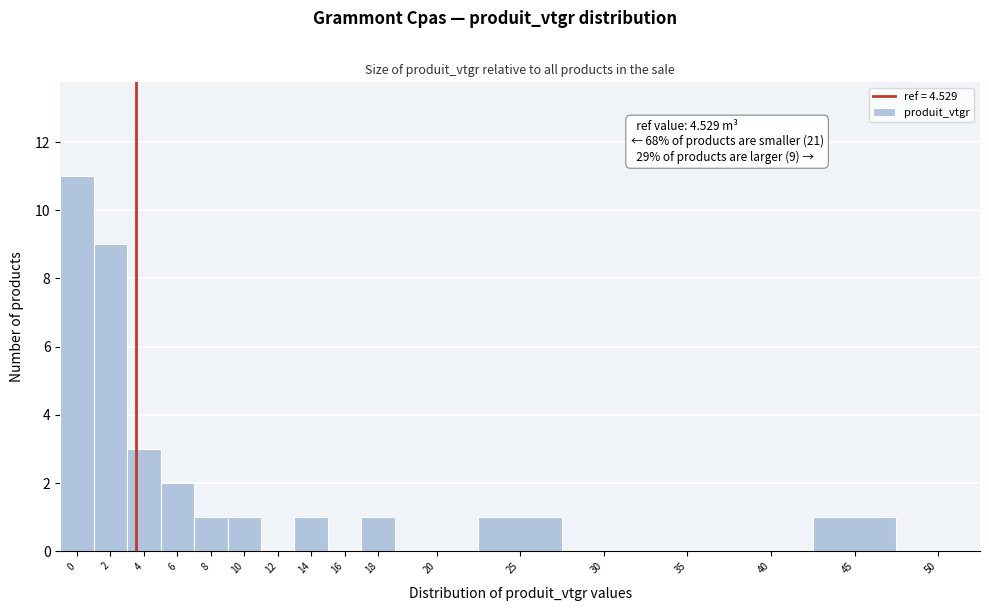

Reading right to left, transcribe all the data shown in this chart.

50=0	45=1	40=0	35=0	30=0	25=1	20=0	18=1	16=0	14=1	12=0	10=1	8=1	6=2	4=3	2=9	0=11